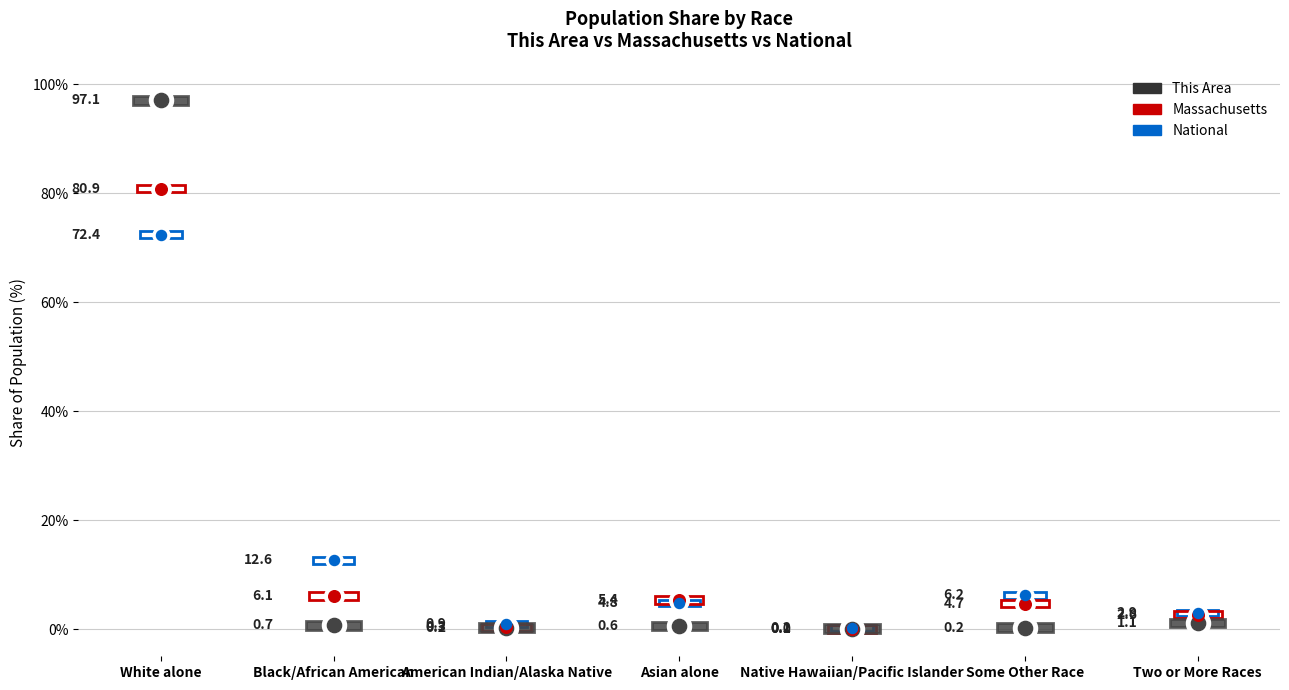

Is the value of Massachusetts at Native Hawaiian/Pacific Islander greater than the value of National at White alone?

No